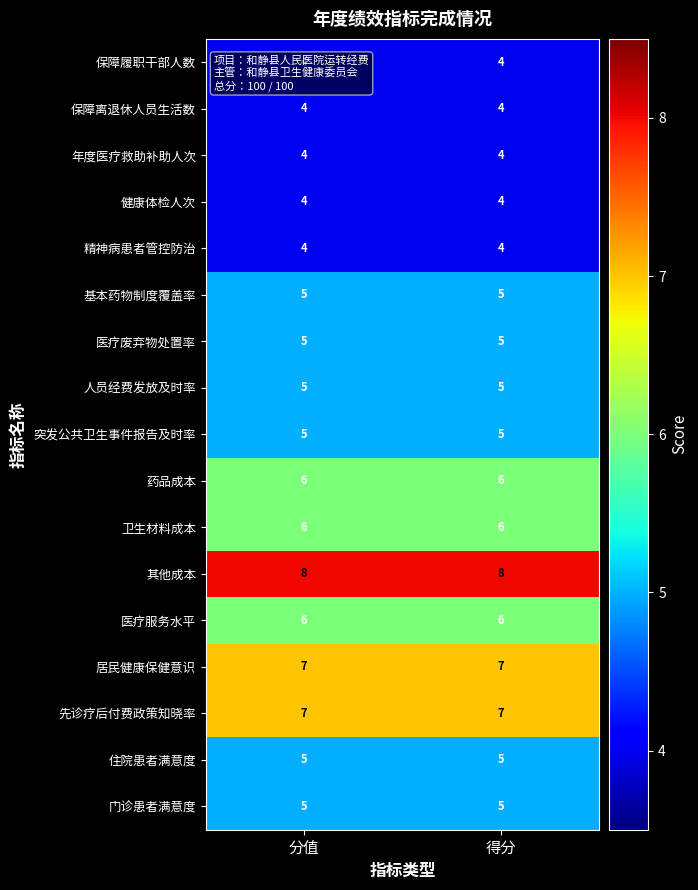

Read the 卫生材料成本 value at 分值.

6